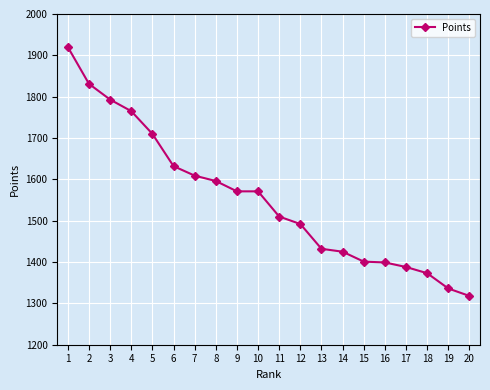

Which label corresponds to the smallest value in the chart?

20